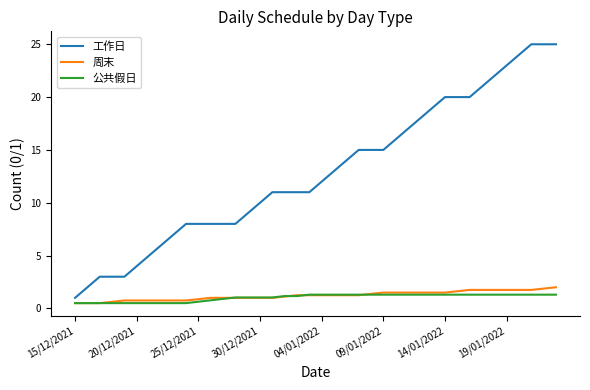

What is the minimum value for 工作日?

1.0